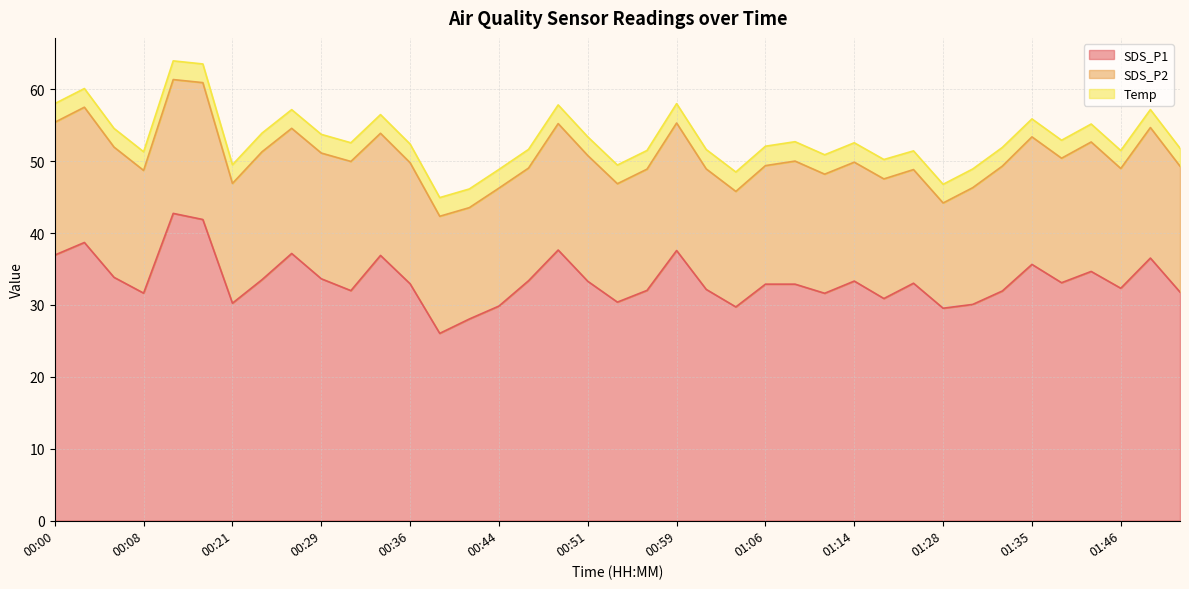

How many lines are shown in the chart?

3